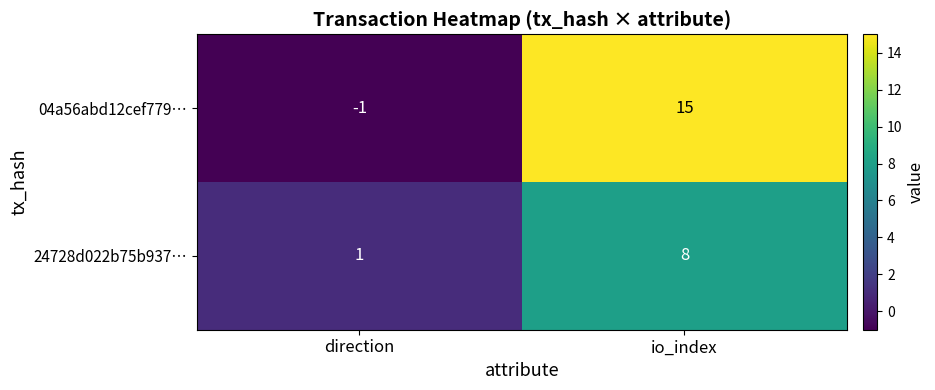

At which label is 24728d022b75b937… closest to 4?

direction